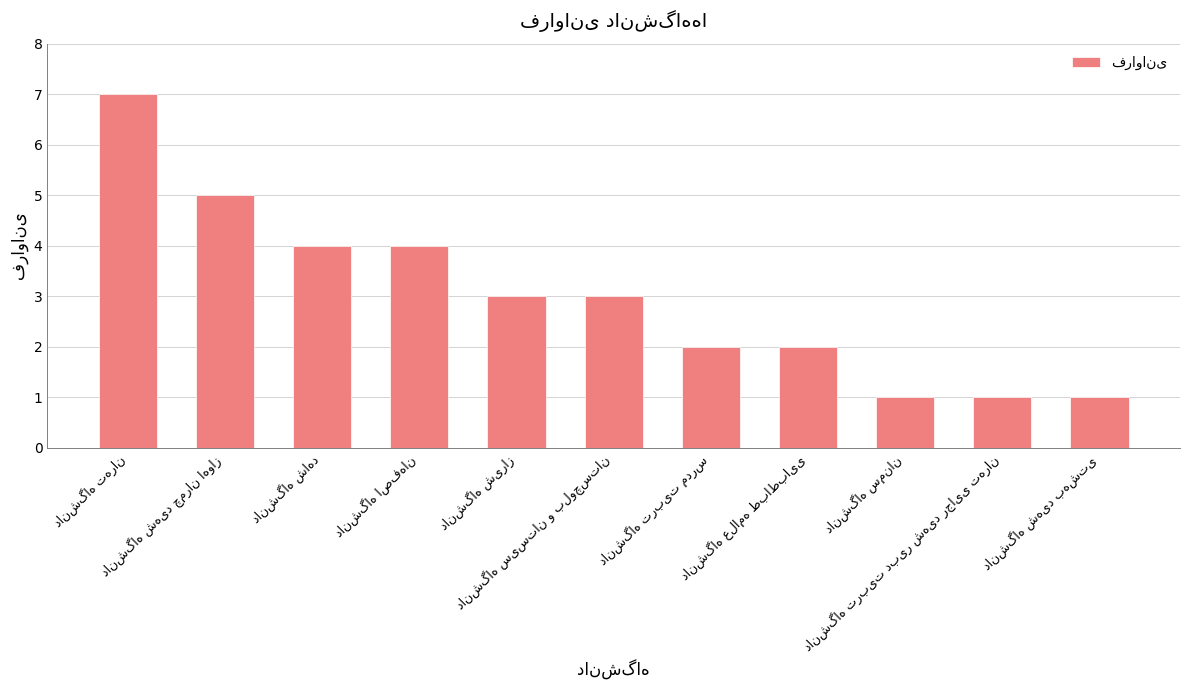

What is the greatest value displayed?

7